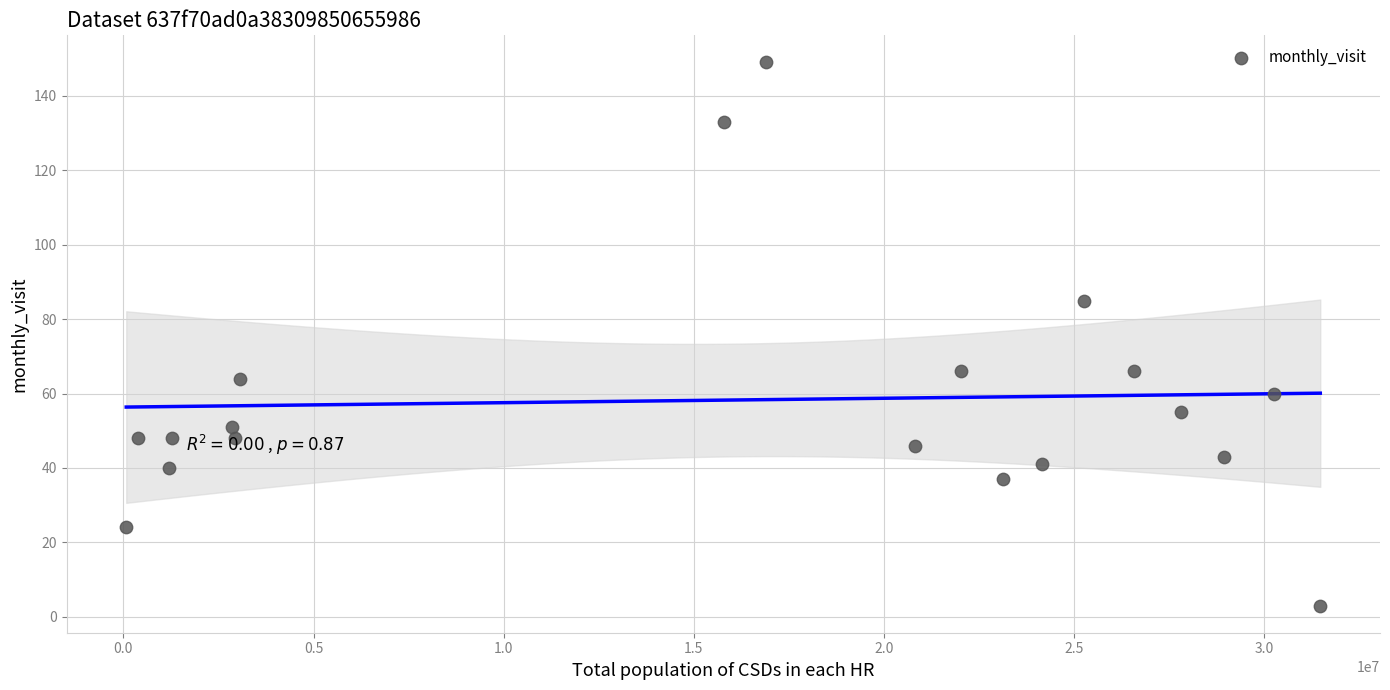

What is the range of X values (max minus min)?

31393039